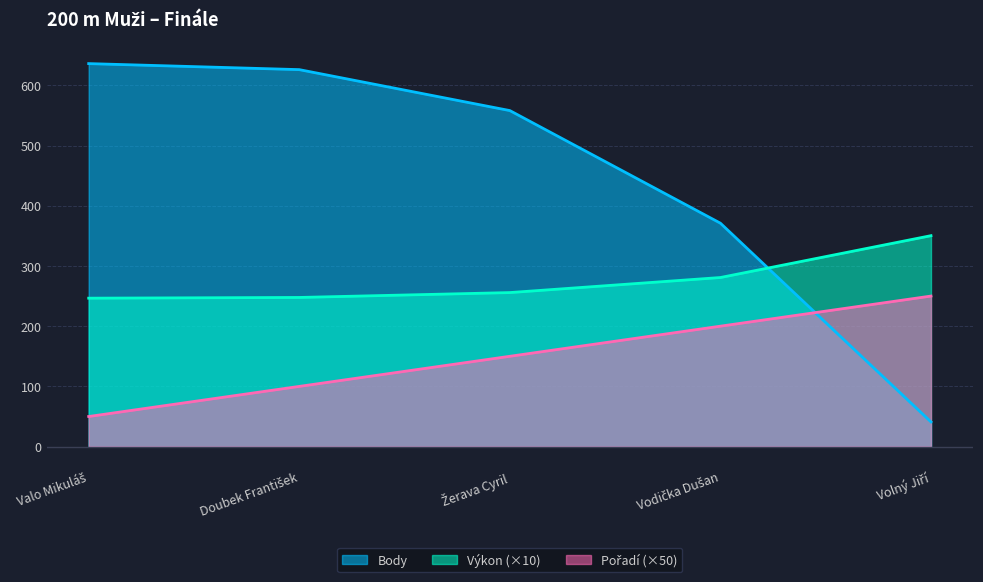

What is the sum of the Pořadí values at Volný Jiří and Valo Mikuláš?

300.0